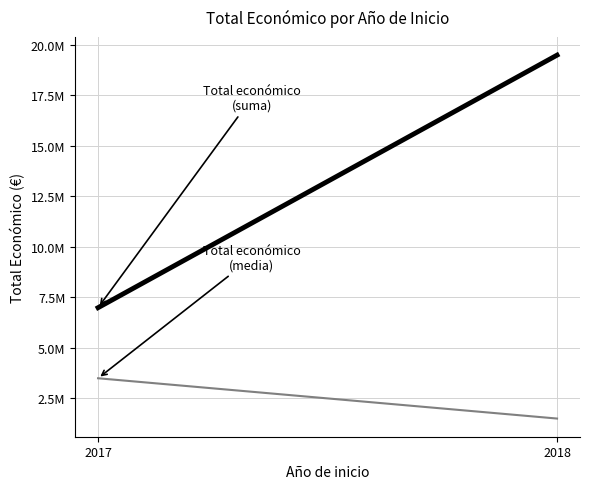

What is the difference between the highest and lowest values at 2017?

3492610.5